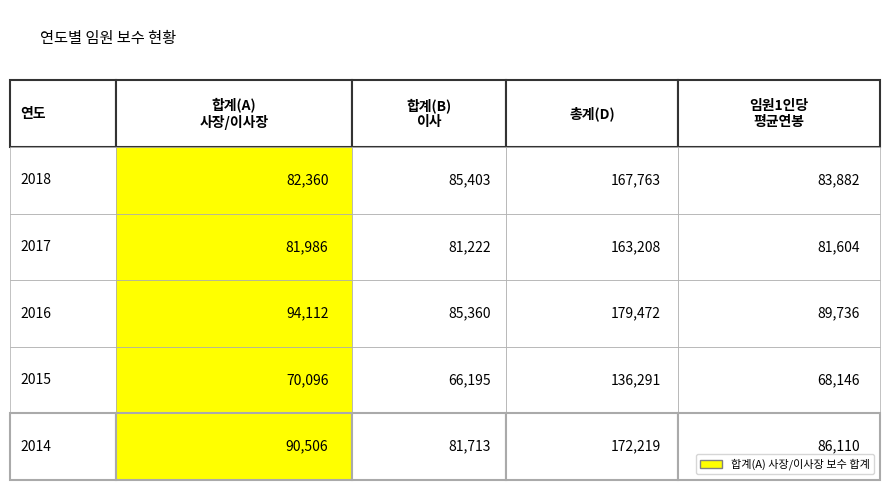

What is the smallest value displayed?

66195